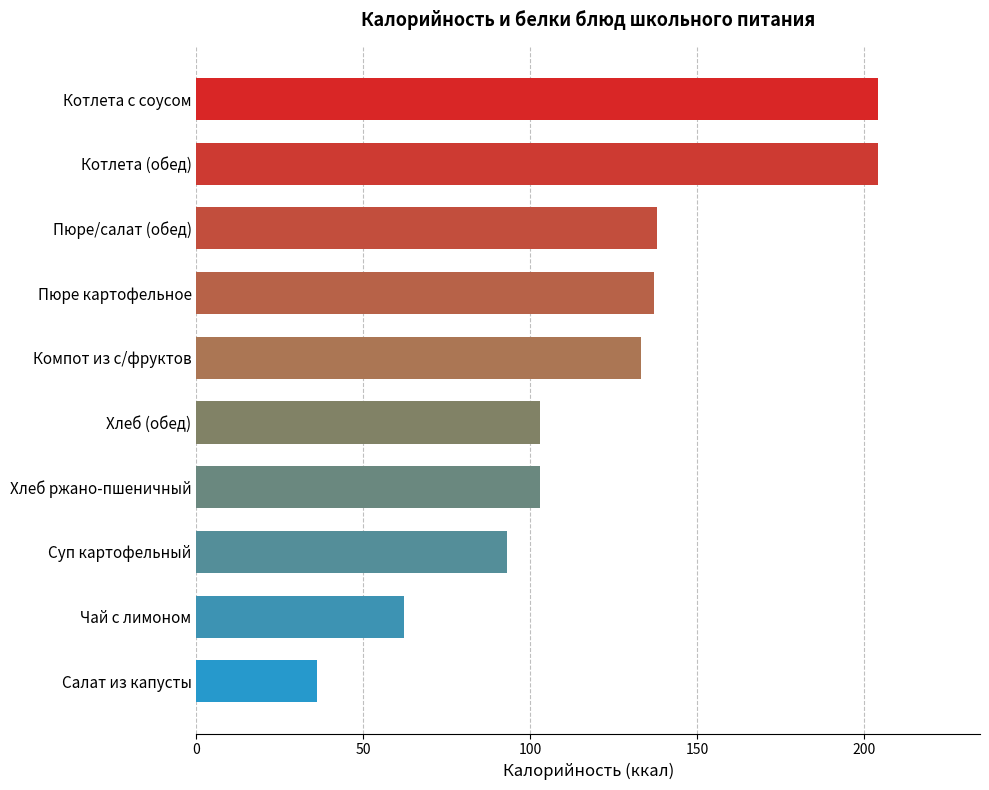

Is it true that the value at Пюре картофельное is 75?

False